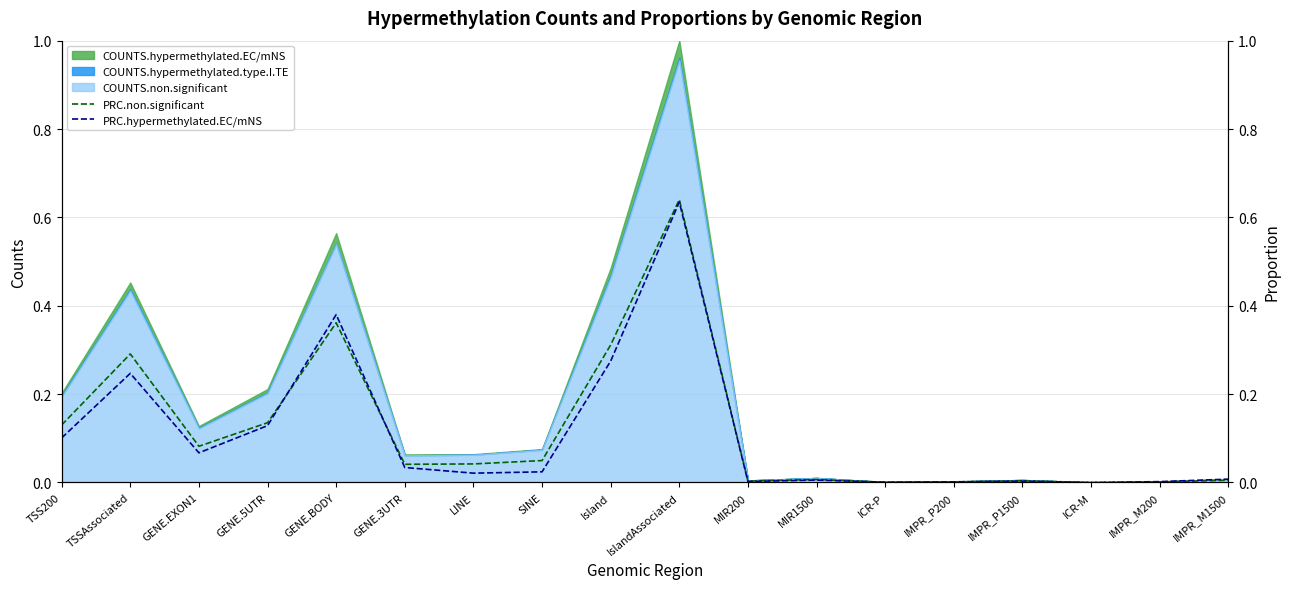

The PRC.hypermethylated.EC/mNS series shows 0.0 at SINE. True or false?

True